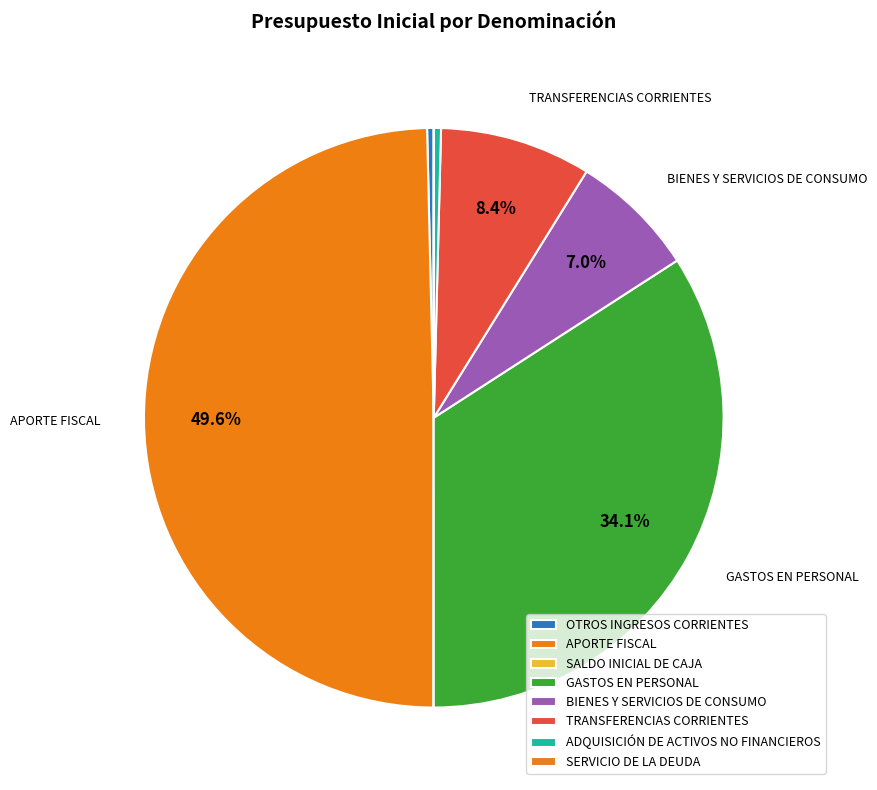

Is it true that ADQUISICIÓN DE ACTIVOS NO FINANCIEROS is 1% of the pie?

False